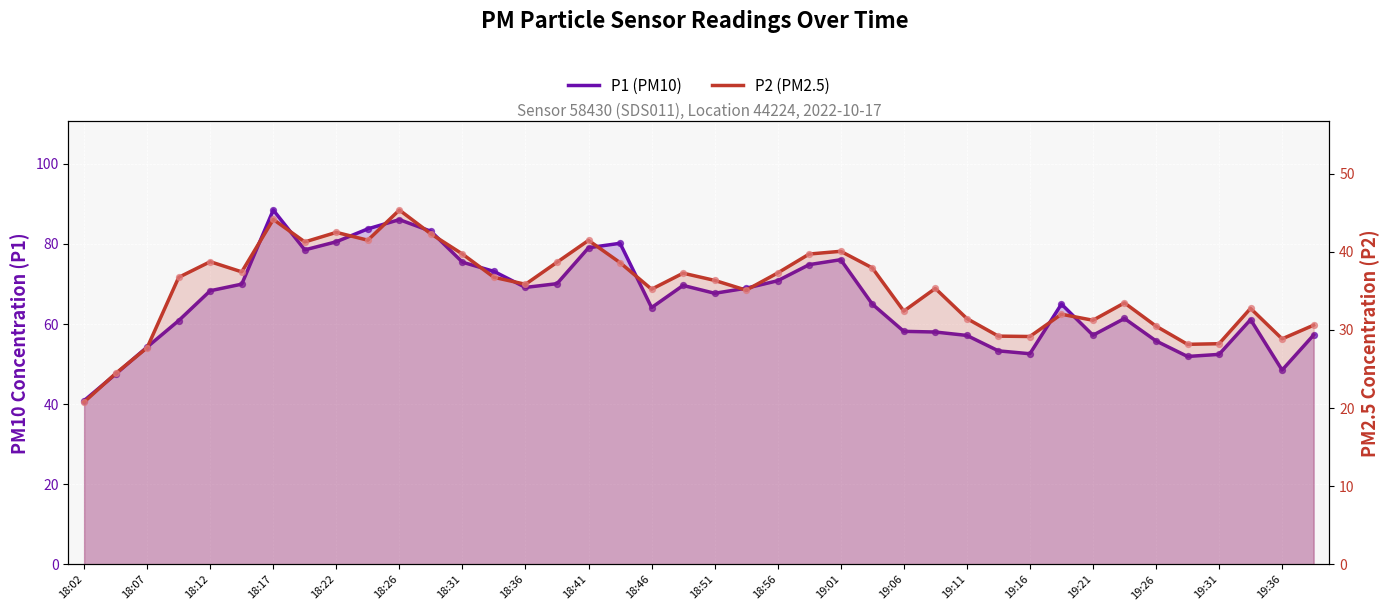

Which series has the largest total across all categories?

P1 (PM10)